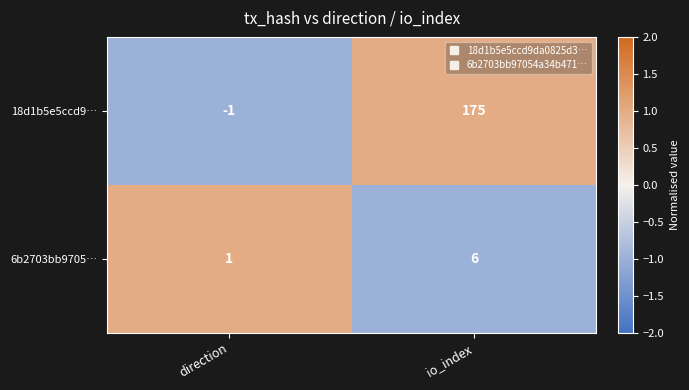

Reading left to right, transcribe all the data shown in this chart.

18d1b5e5ccd9…: -1	175
6b2703bb9705…: 1	6